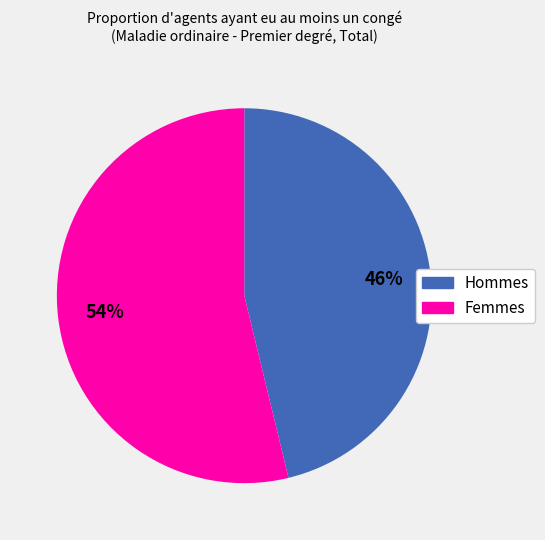

How many slices are in this pie chart?

2